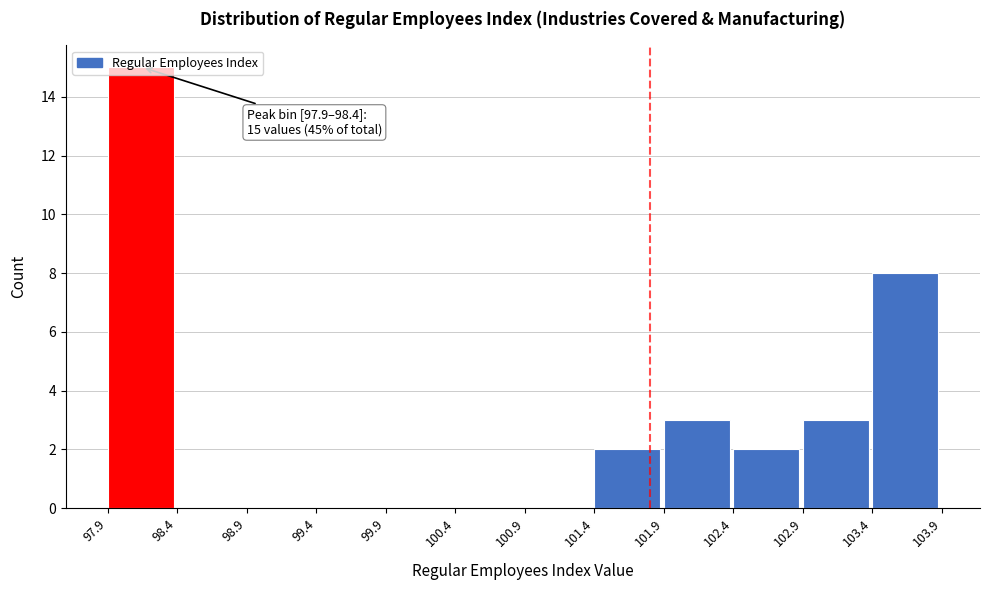

Which range on the x-axis has the tallest bar?

97.9 to 98.4